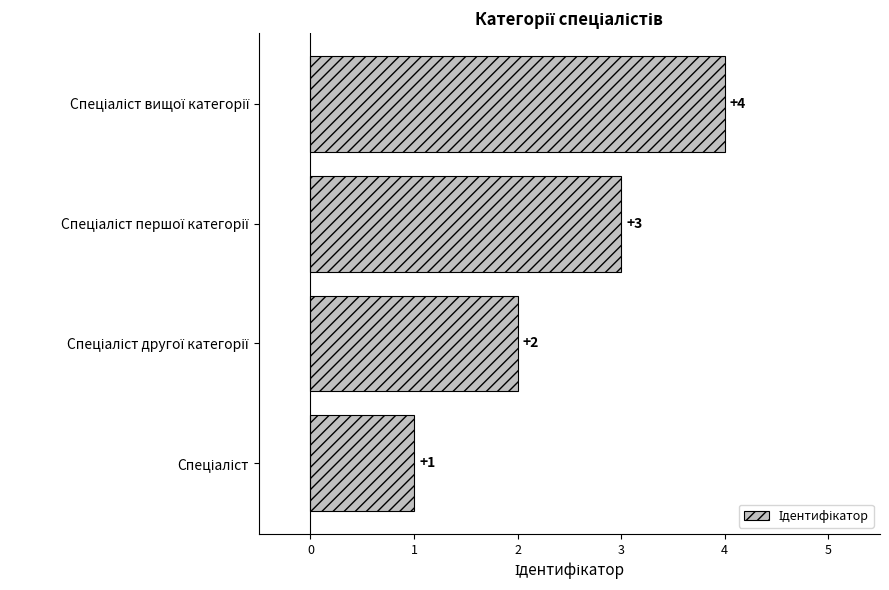

What is the maximum value shown in the chart?

4